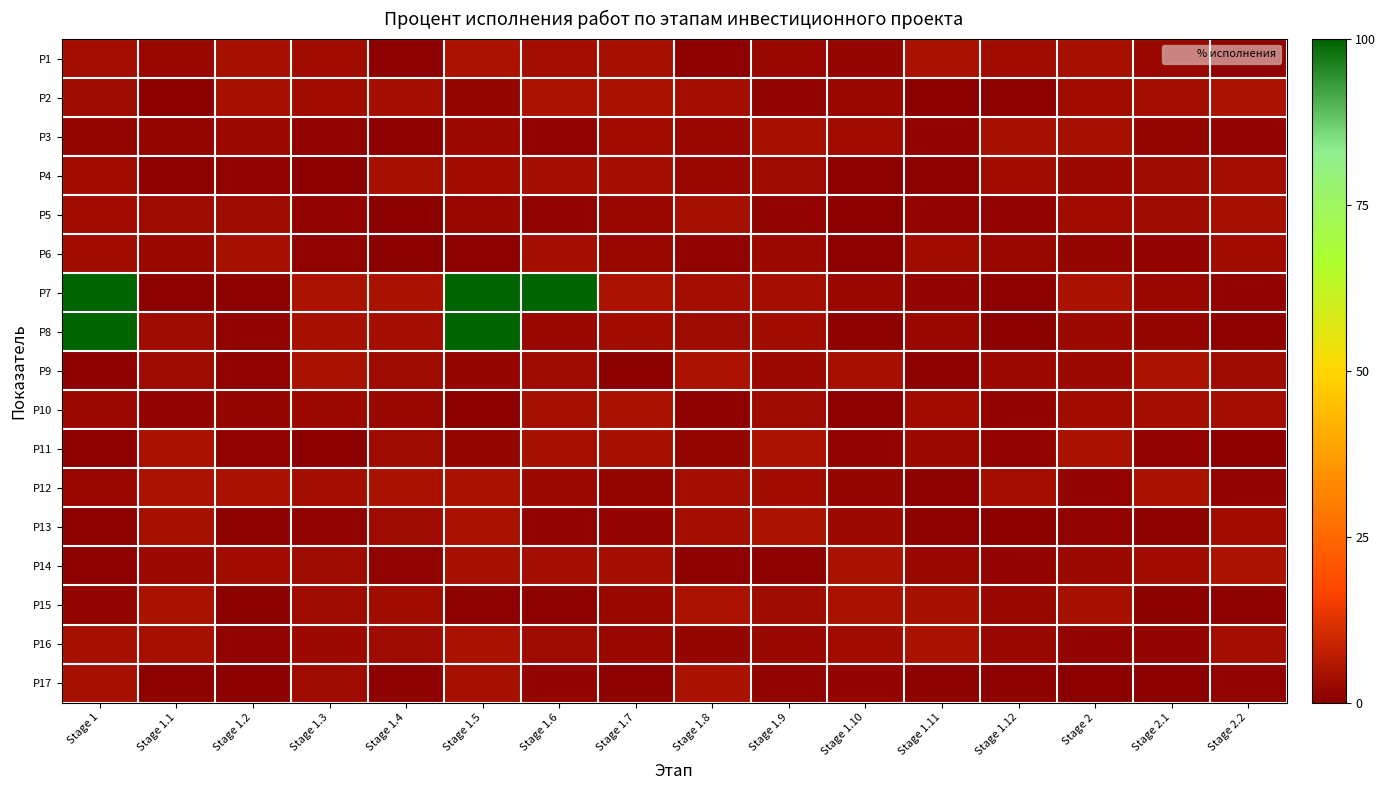

Reading left to right, list all the values displayed in this chart.

P1: Stage 1=3.9	Stage 1.1=2.2	Stage 1.2=4.3	Stage 1.3=3.5	Stage 1.4=0.5	Stage 1.5=4.9	Stage 1.6=3.8	Stage 1.7=3.9	Stage 1.8=0.6	Stage 1.9=2.3	Stage 1.10=1.9	Stage 1.11=4.6	Stage 1.12=3.2	Stage 2=4.1	Stage 2.1=2.2	Stage 2.2=1.1
P2: Stage 1=2.8	Stage 1.1=0.3	Stage 1.2=4.1	Stage 1.3=3.2	Stage 1.4=3.8	Stage 1.5=1.8	Stage 1.6=4.9	Stage 1.7=4.5	Stage 1.8=3.9	Stage 1.9=1.0	Stage 1.10=2.3	Stage 1.11=0.2	Stage 1.12=0.8	Stage 2=3.4	Stage 2.1=3.7	Stage 2.2=4.8
P3: Stage 1=1.6	Stage 1.1=1.9	Stage 1.2=2.3	Stage 1.3=0.9	Stage 1.4=0.6	Stage 1.5=2.4	Stage 1.6=1.1	Stage 1.7=3.3	Stage 1.8=2.2	Stage 1.9=4.2	Stage 1.10=3.5	Stage 1.11=1.6	Stage 1.12=4.2	Stage 2=4.0	Stage 2.1=1.9	Stage 2.2=1.4
P4: Stage 1=3.4	Stage 1.1=0.7	Stage 1.2=1.0	Stage 1.3=0.0	Stage 1.4=3.9	Stage 1.5=3.3	Stage 1.6=3.5	Stage 1.7=3.9	Stage 1.8=2.3	Stage 1.9=2.8	Stage 1.10=0.7	Stage 1.11=0.6	Stage 1.12=3.3	Stage 2=2.4	Stage 2.1=2.8	Stage 2.2=3.8
P5: Stage 1=3.2	Stage 1.1=2.8	Stage 1.2=2.8	Stage 1.3=1.5	Stage 1.4=0.2	Stage 1.5=2.2	Stage 1.6=1.1	Stage 1.7=2.0	Stage 1.8=4.3	Stage 1.9=1.2	Stage 1.10=0.3	Stage 1.11=1.4	Stage 1.12=1.5	Stage 2=3.3	Stage 2.1=2.8	Stage 2.2=3.9
P6: Stage 1=3.3	Stage 1.1=2.0	Stage 1.2=4.1	Stage 1.3=0.8	Stage 1.4=0.1	Stage 1.5=0.5	Stage 1.6=3.6	Stage 1.7=2.3	Stage 1.8=0.8	Stage 1.9=2.5	Stage 1.10=0.8	Stage 1.11=3.5	Stage 1.12=2.2	Stage 2=1.9	Stage 2.1=1.5	Stage 2.2=3.2
P7: Stage 1=100.0	Stage 1.1=0.4	Stage 1.2=0.6	Stage 1.3=4.8	Stage 1.4=4.5	Stage 1.5=100.0	Stage 1.6=100.0	Stage 1.7=4.8	Stage 1.8=3.9	Stage 1.9=3.6	Stage 1.10=2.2	Stage 1.11=1.4	Stage 1.12=0.5	Stage 2=4.5	Stage 2.1=2.3	Stage 2.2=1.0
P8: Stage 1=100.0	Stage 1.1=2.9	Stage 1.2=0.9	Stage 1.3=4.3	Stage 1.4=3.8	Stage 1.5=100.0	Stage 1.6=2.2	Stage 1.7=3.1	Stage 1.8=2.9	Stage 1.9=3.2	Stage 1.10=0.4	Stage 1.11=2.1	Stage 1.12=0.2	Stage 2=2.5	Stage 2.1=1.6	Stage 2.2=0.7
P9: Stage 1=0.5	Stage 1.1=2.9	Stage 1.2=0.9	Stage 1.3=4.6	Stage 1.4=2.9	Stage 1.5=1.7	Stage 1.6=3.0	Stage 1.7=0.1	Stage 1.8=4.8	Stage 1.9=2.4	Stage 1.10=3.9	Stage 1.11=0.4	Stage 1.12=2.4	Stage 2=2.5	Stage 2.1=4.7	Stage 2.2=2.9
P10: Stage 1=2.4	Stage 1.1=1.3	Stage 1.2=1.7	Stage 1.3=2.6	Stage 1.4=2.2	Stage 1.5=0.1	Stage 1.6=4.1	Stage 1.7=4.5	Stage 1.8=0.7	Stage 1.9=2.8	Stage 1.10=0.5	Stage 1.11=3.4	Stage 1.12=1.4	Stage 2=3.3	Stage 2.1=3.6	Stage 2.2=3.8
P11: Stage 1=0.5	Stage 1.1=4.6	Stage 1.2=1.2	Stage 1.3=0.2	Stage 1.4=2.8	Stage 1.5=1.9	Stage 1.6=4.1	Stage 1.7=4.0	Stage 1.8=1.6	Stage 1.9=4.8	Stage 1.10=1.5	Stage 1.11=2.6	Stage 1.12=1.3	Stage 2=4.7	Stage 2.1=0.8	Stage 2.2=0.2
P12: Stage 1=2.2	Stage 1.1=5.0	Stage 1.2=4.5	Stage 1.3=3.7	Stage 1.4=4.5	Stage 1.5=4.5	Stage 1.6=2.6	Stage 1.7=1.6	Stage 1.8=3.9	Stage 1.9=3.3	Stage 1.10=1.9	Stage 1.11=0.5	Stage 1.12=3.7	Stage 2=1.3	Stage 2.1=4.7	Stage 2.2=1.2
P13: Stage 1=0.6	Stage 1.1=4.2	Stage 1.2=0.8	Stage 1.3=0.9	Stage 1.4=3.0	Stage 1.5=4.4	Stage 1.6=1.0	Stage 1.7=1.6	Stage 1.8=3.9	Stage 1.9=4.9	Stage 1.10=2.5	Stage 1.11=0.7	Stage 1.12=0.1	Stage 2=1.1	Stage 2.1=0.7	Stage 2.2=3.4
P14: Stage 1=0.6	Stage 1.1=2.5	Stage 1.2=3.5	Stage 1.3=2.9	Stage 1.4=1.0	Stage 1.5=4.0	Stage 1.6=3.6	Stage 1.7=3.7	Stage 1.8=0.7	Stage 1.9=0.6	Stage 1.10=4.6	Stage 1.11=2.0	Stage 1.12=1.5	Stage 2=2.4	Stage 2.1=3.3	Stage 2.2=4.8
P15: Stage 1=1.4	Stage 1.1=4.6	Stage 1.2=0.1	Stage 1.3=2.8	Stage 1.4=3.2	Stage 1.5=0.5	Stage 1.6=0.7	Stage 1.7=2.1	Stage 1.8=4.8	Stage 1.9=3.0	Stage 1.10=4.7	Stage 1.11=4.0	Stage 1.12=2.3	Stage 2=3.9	Stage 2.1=0.1	Stage 2.2=0.5
P16: Stage 1=4.1	Stage 1.1=4.0	Stage 1.2=1.2	Stage 1.3=2.7	Stage 1.4=3.0	Stage 1.5=4.3	Stage 1.6=3.0	Stage 1.7=2.1	Stage 1.8=1.9	Stage 1.9=2.1	Stage 1.10=3.3	Stage 1.11=4.3	Stage 1.12=2.3	Stage 2=1.2	Stage 2.1=1.2	Stage 2.2=3.7
P17: Stage 1=4.1	Stage 1.1=0.5	Stage 1.2=0.3	Stage 1.3=3.0	Stage 1.4=0.7	Stage 1.5=4.1	Stage 1.6=1.6	Stage 1.7=0.7	Stage 1.8=4.6	Stage 1.9=0.8	Stage 1.10=1.4	Stage 1.11=0.8	Stage 1.12=0.6	Stage 2=0.1	Stage 2.1=0.3	Stage 2.2=0.9